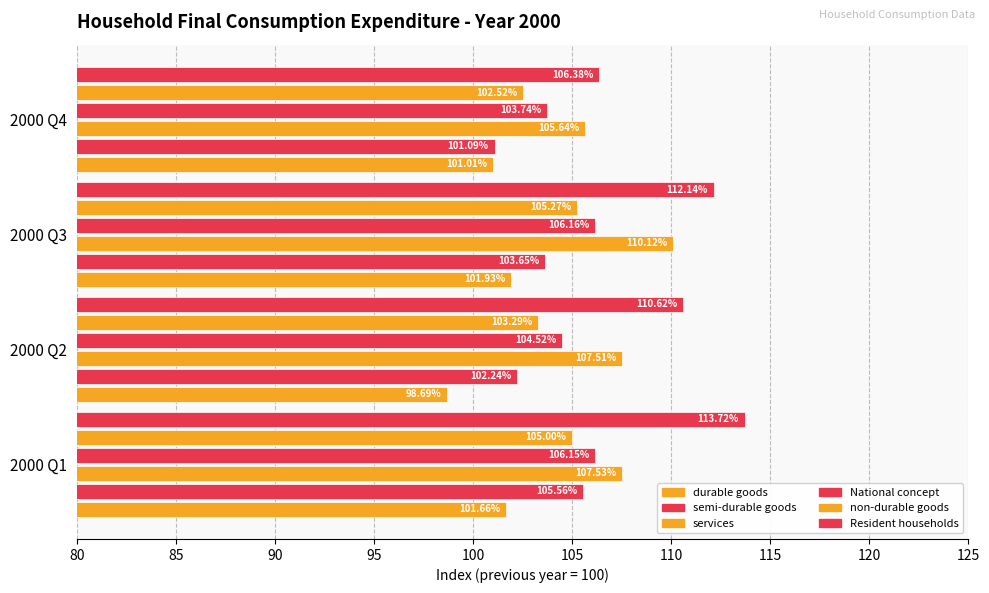

List the series in order of their peak value, lowest first.

durable goods, non-durable goods, semi-durable goods, National concept, services, Resident households